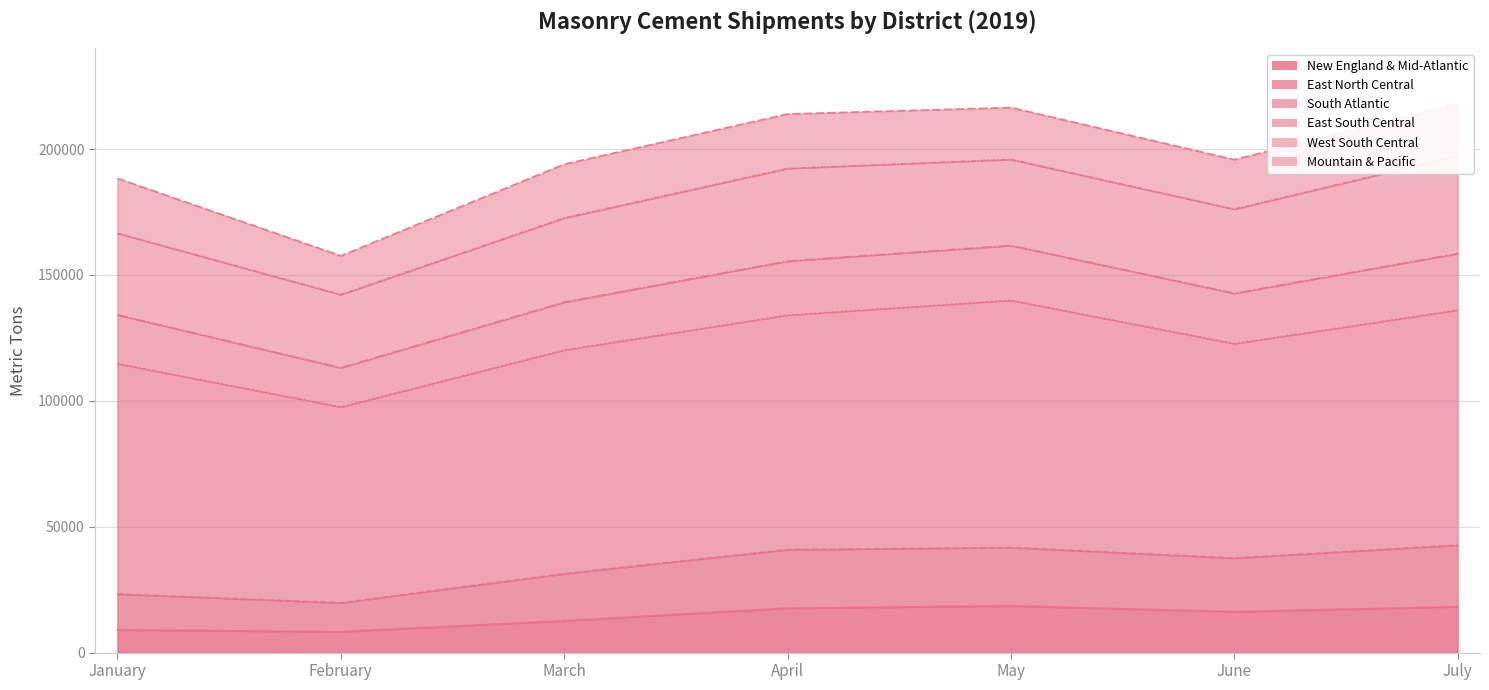

In East North Central, how many points are higher than both neighbors (excluding endpoints)?

1